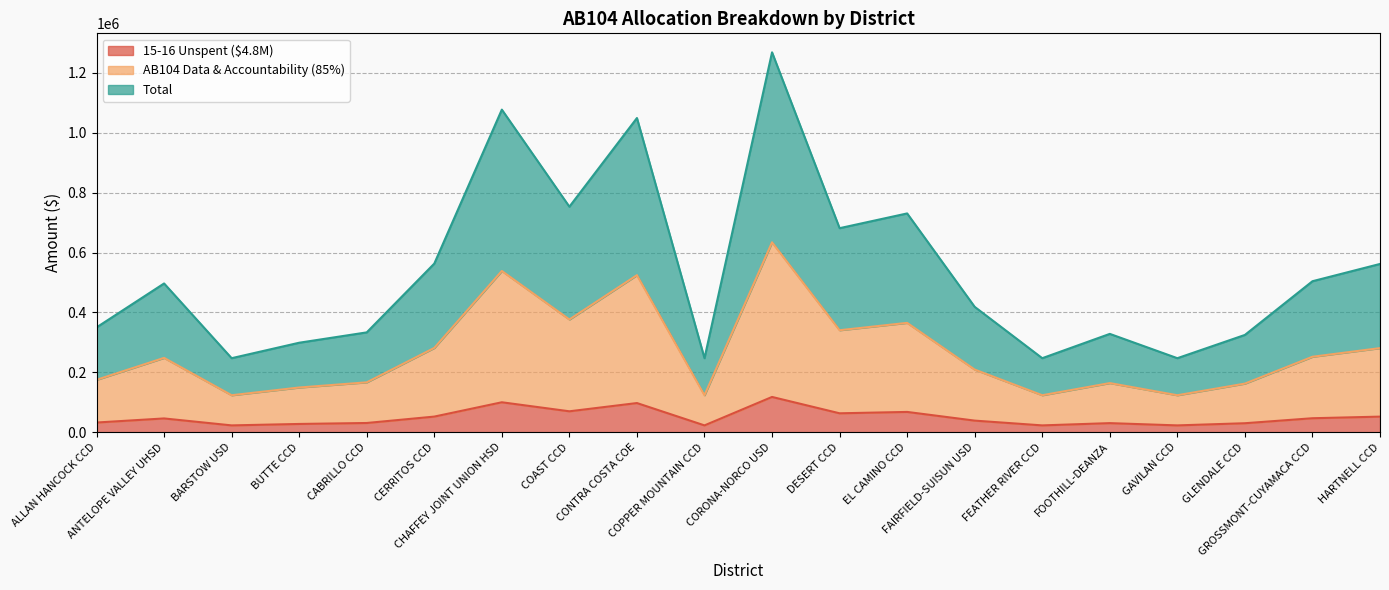

Where is 15-16 Unspent ($4.8M) nearest to the value 70517?

COAST CCD